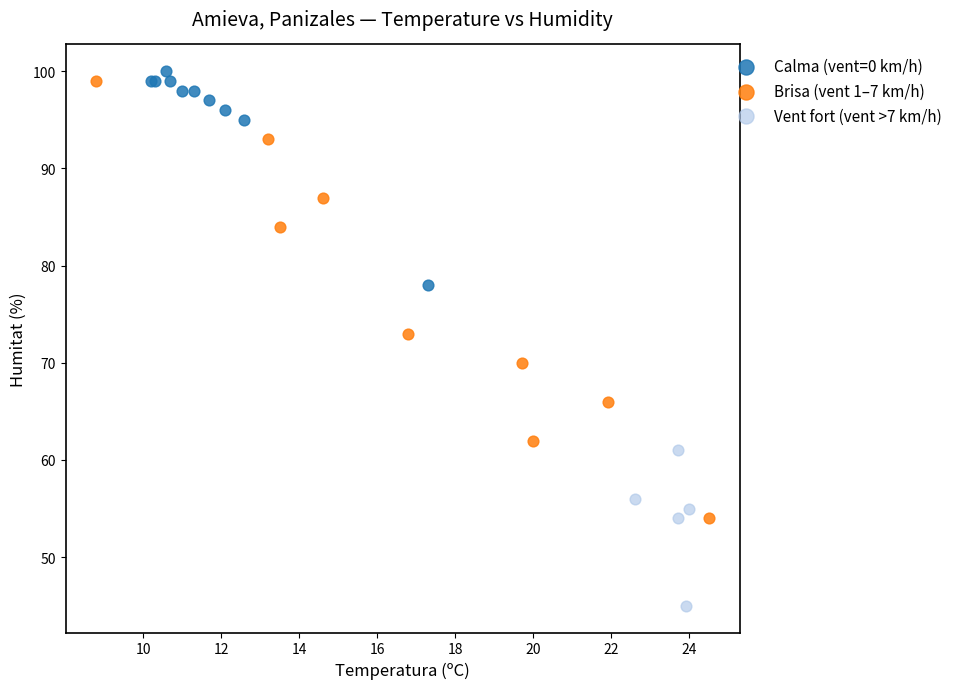

Which series reaches the minimum Y coordinate?

Vent fort (vent >7 km/h)